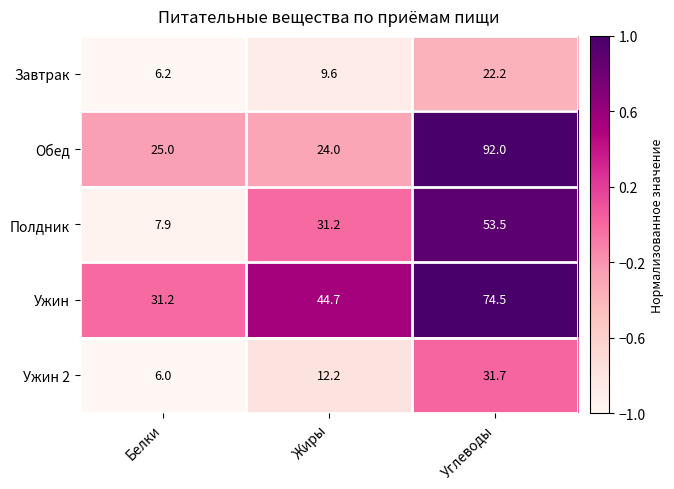

What is the total value across all series at Белки?

76.3